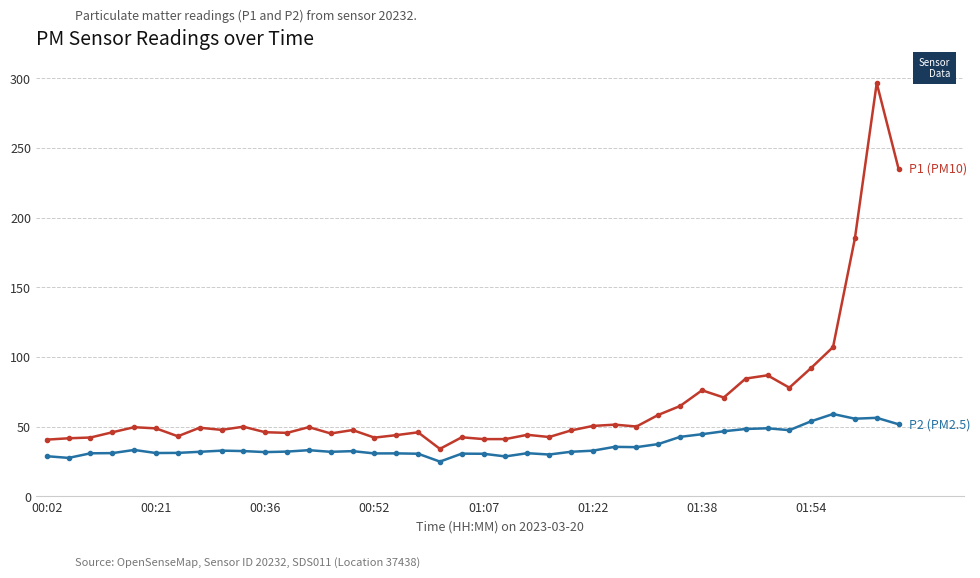

What is the smallest value displayed?

25.0